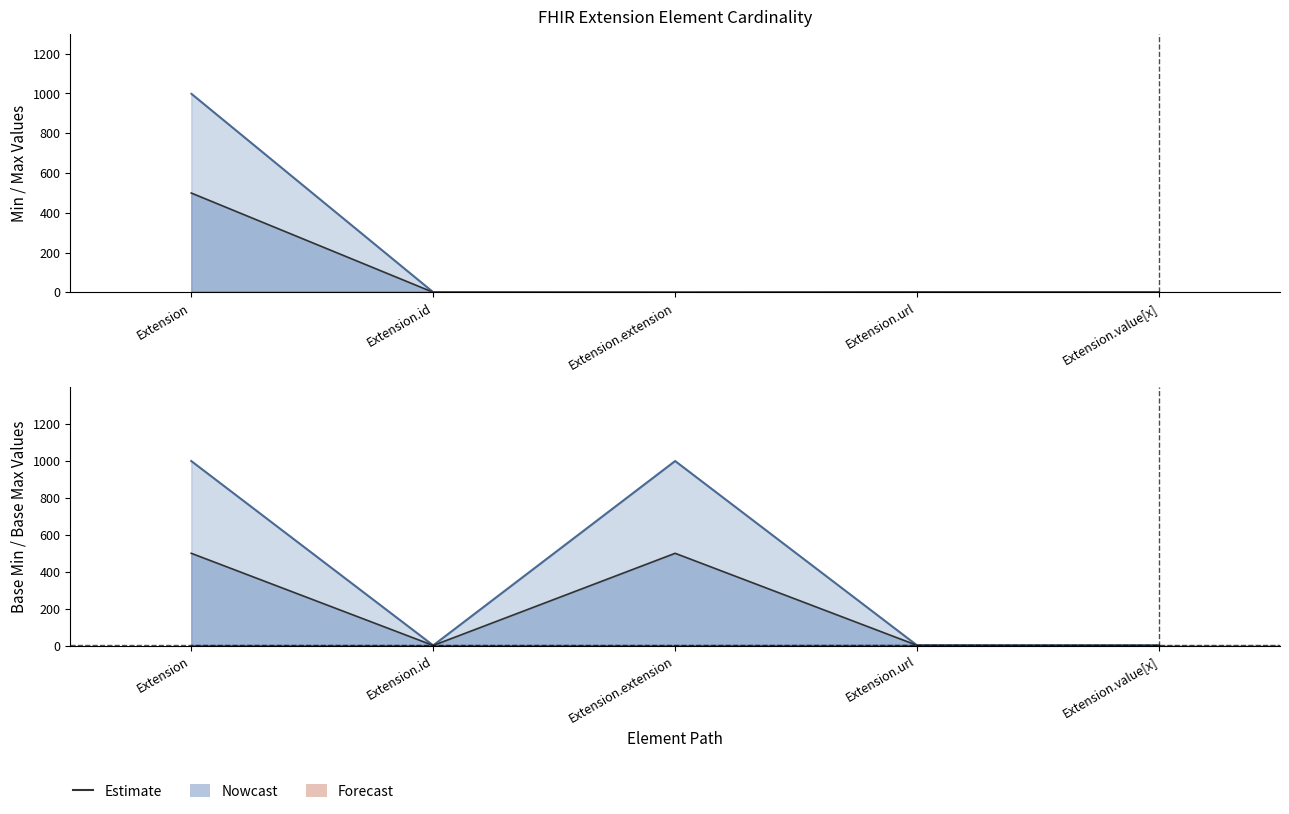

How many points are lower than both their immediate neighbors (excluding endpoints)?

1